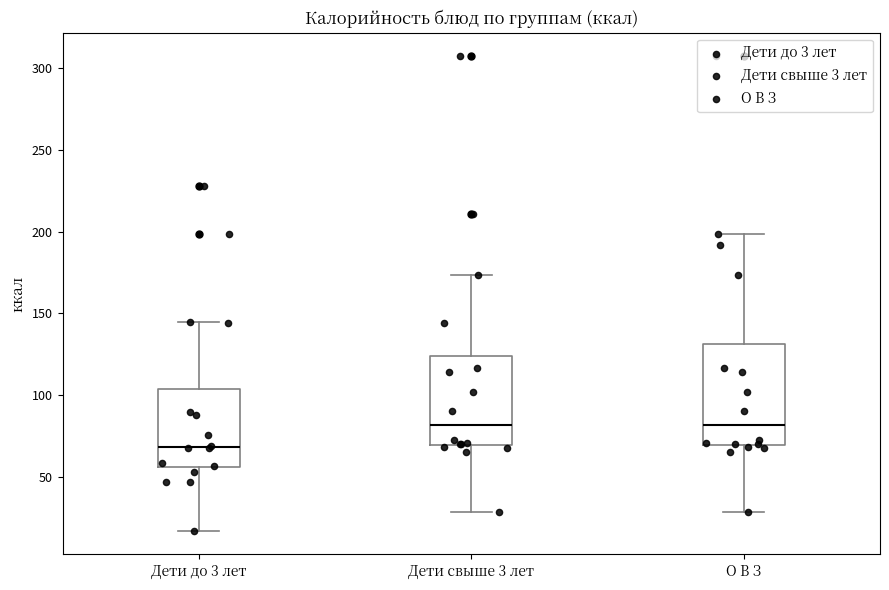

Reading left to right, transcribe this box plot: for each box, give where its median line is, the range the box spans, and where its two whiskers end, as read against the y-axis. The values are not printed on the chart, so give them approximately, as read against the axis.

Дети до 3 лет: median 70, box 55 to 105, whiskers 15 to 145
Дети свыше 3 лет: median 80, box 70 to 125, whiskers 30 to 175
О В З: median 80, box 70 to 130, whiskers 30 to 200